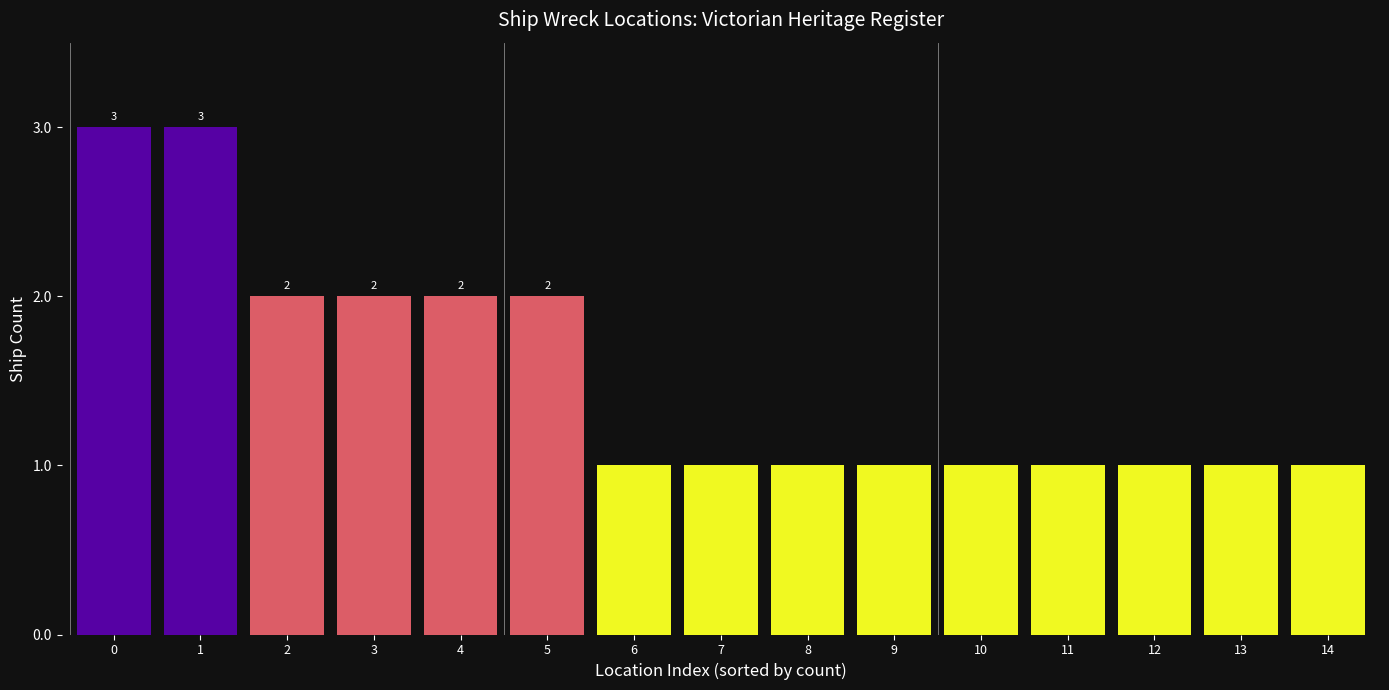

What value does the data have at 0?

3